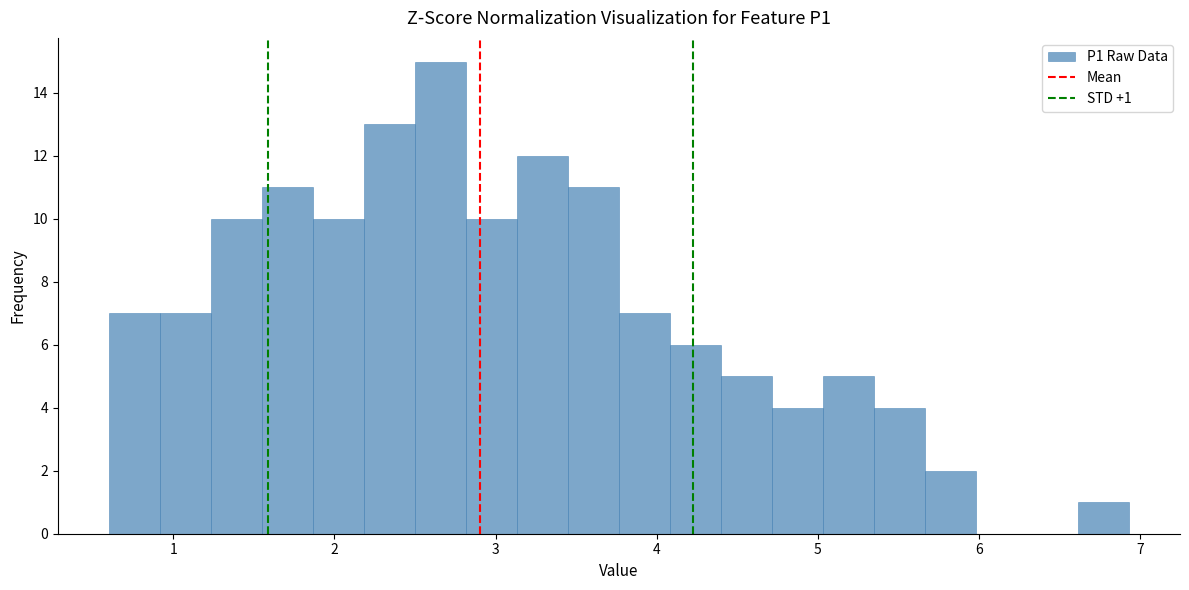

Read against the x-axis, roughly where is the centre of the tallest bar?

2.7